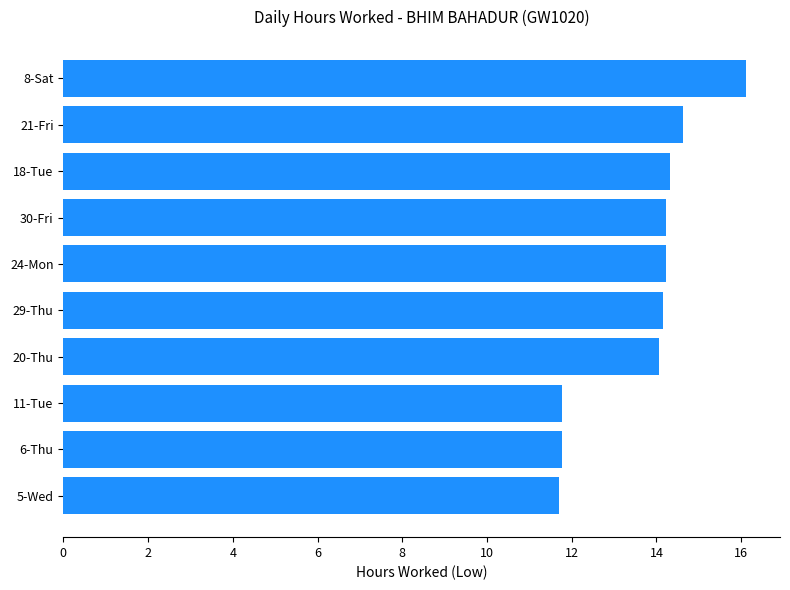

The value at 20-Thu is 14.1. True or false?

True